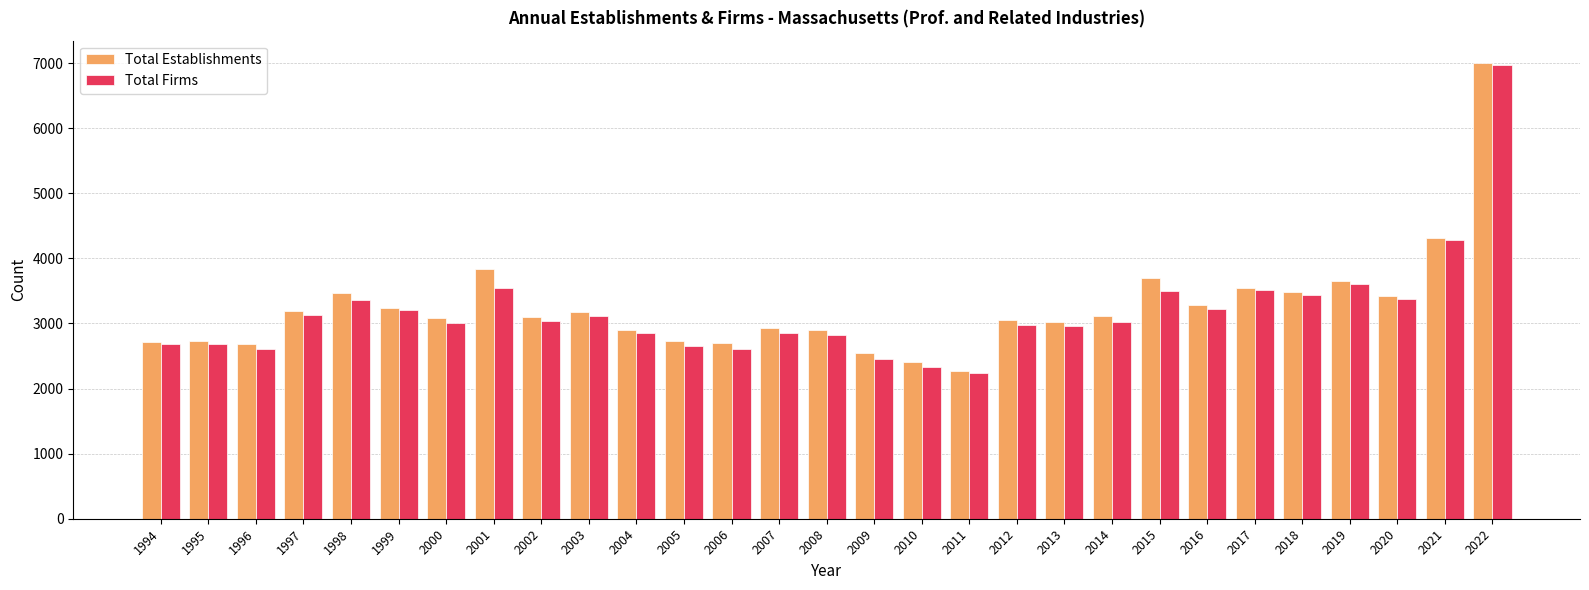

Where does the Total Establishments series first go above 3092?

1997